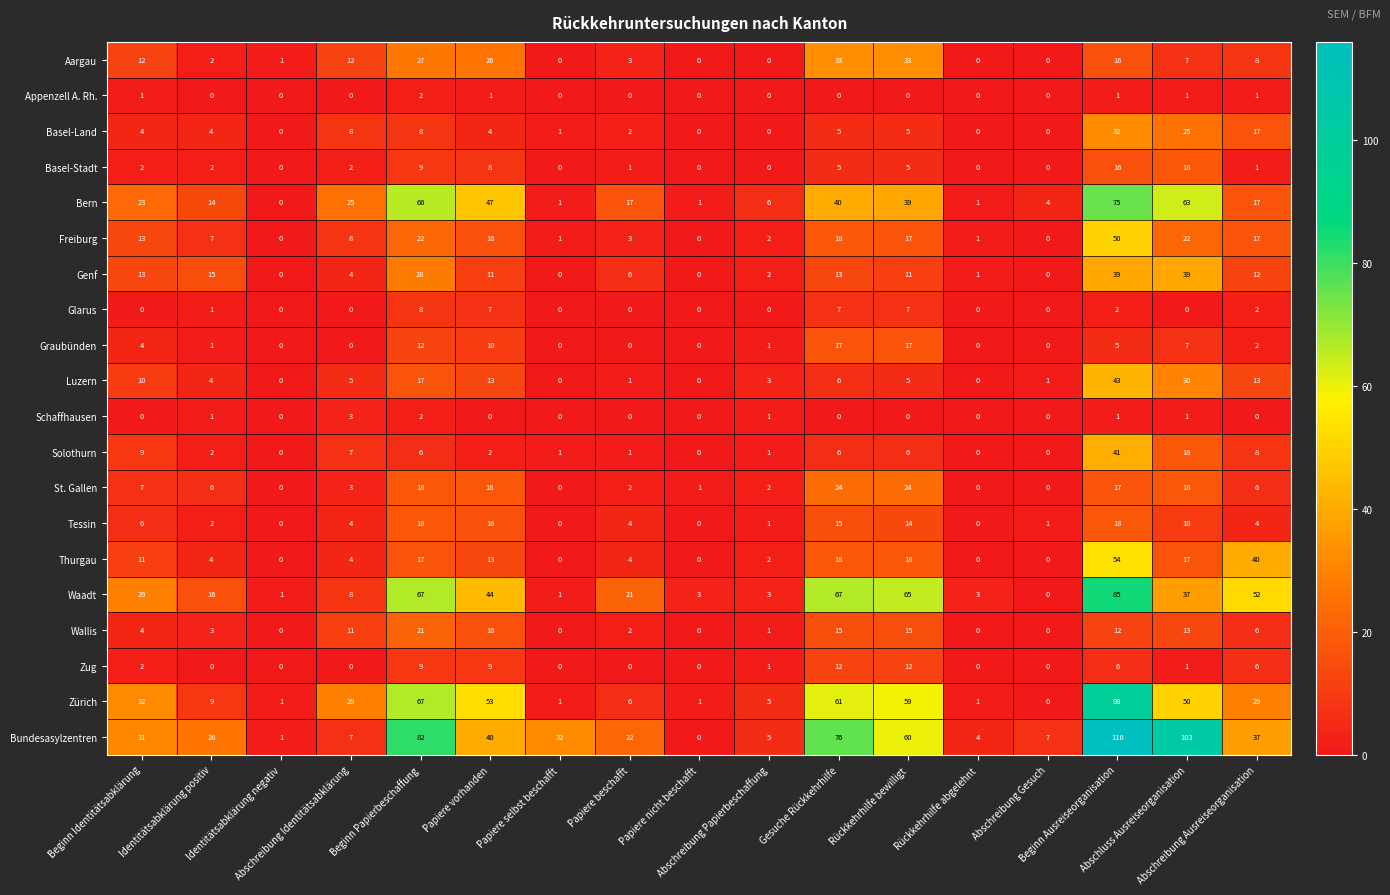

Which series has the largest total across all categories?

Bundesasylzentren